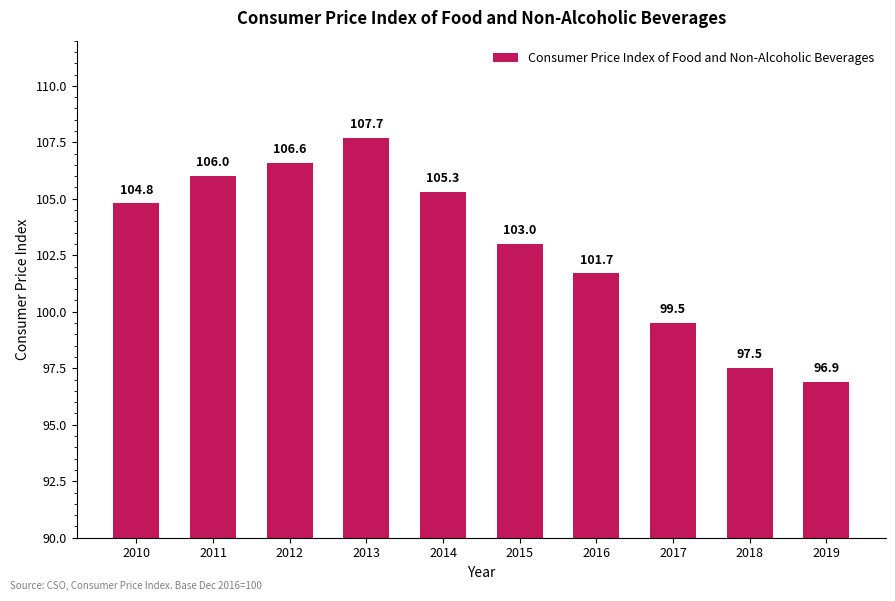

What is the ratio of the value at 2013 to the value at 2010?

1.0